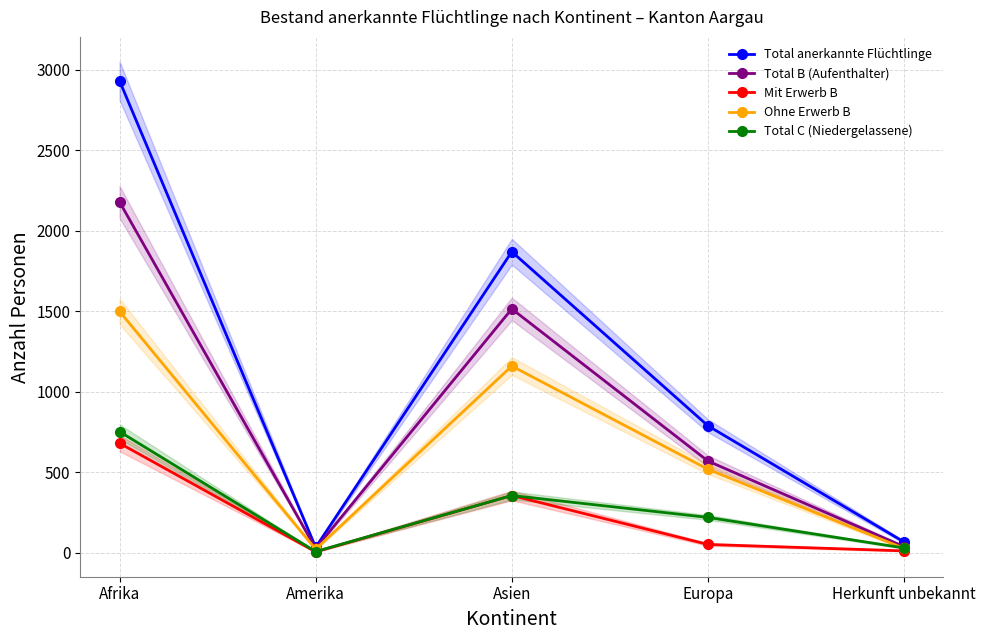

How many interior local valleys does the Ohne Erwerb B series have?

1